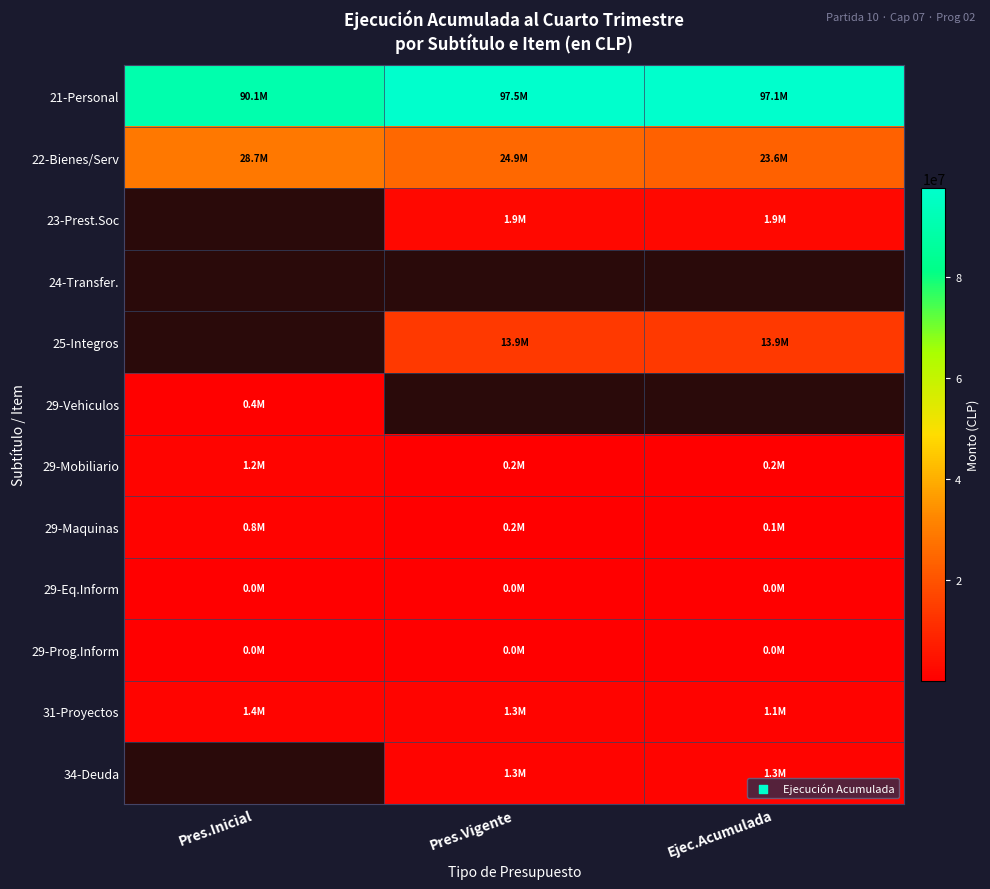

At how many categories does at least one series exceed 28443943?

3